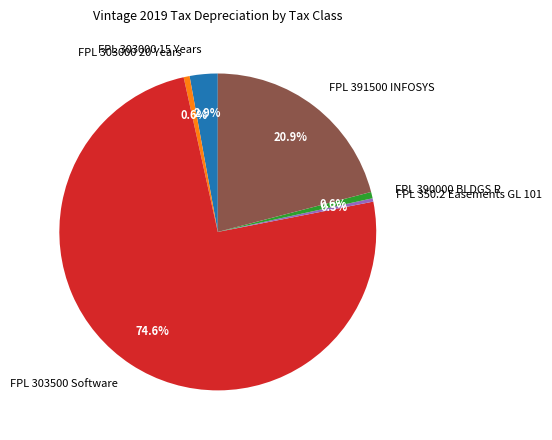

Combined, do FPL 390000 BLDGS R and FPL 303000 15 Years account for over 50%?

No